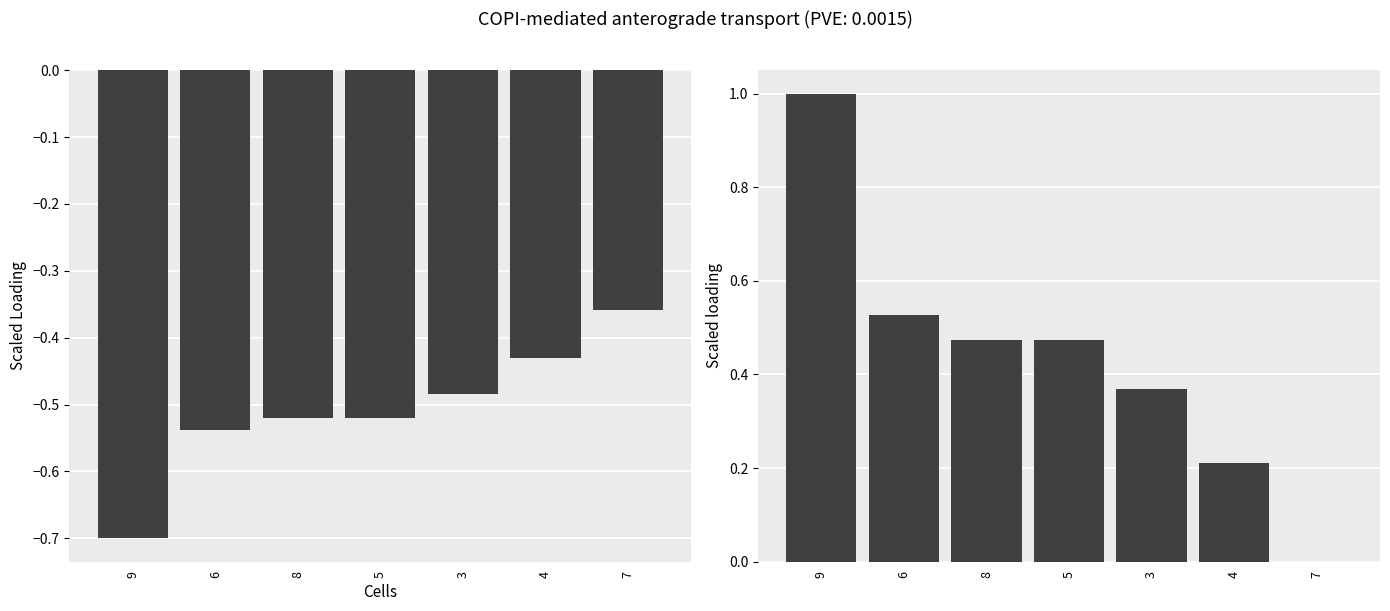

What is the sum of the col_2 values at 8 and 5?

0.9